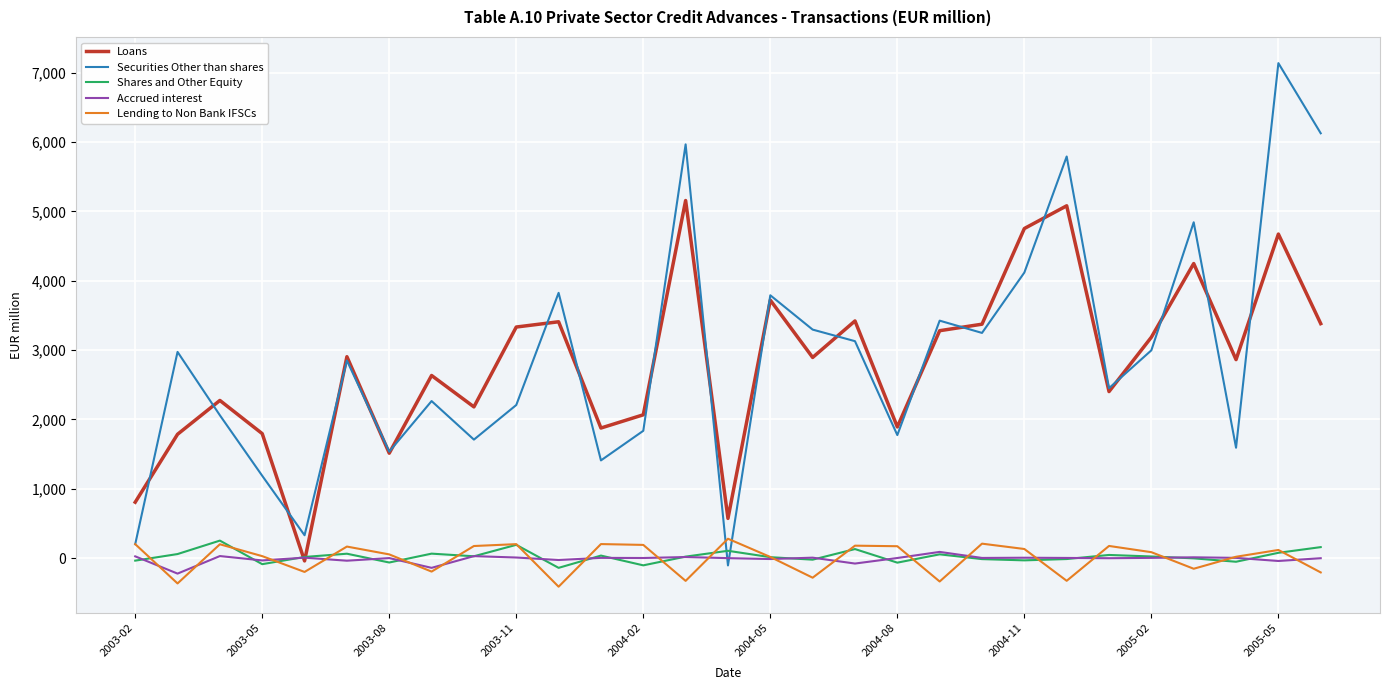

What is the greatest value displayed?

7140